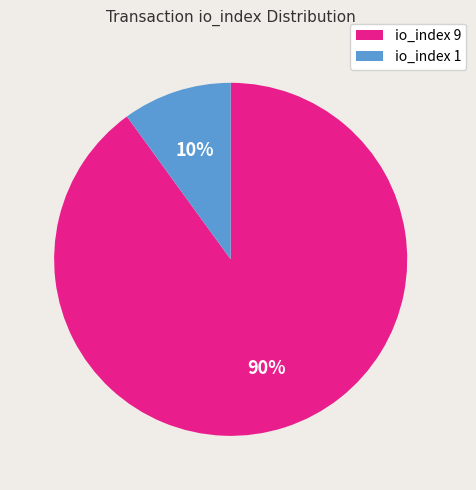

Between io_index 9 and io_index 1, which is larger?

io_index 9